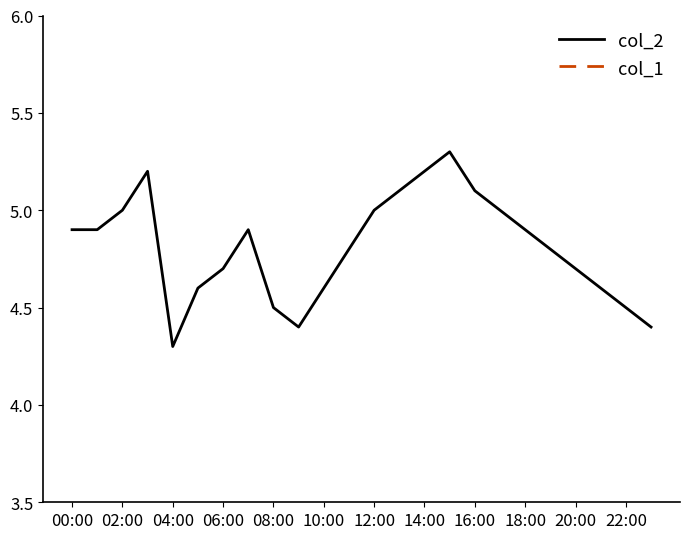

Reading left to right, list all the values displayed in this chart.

col_2: 4.9	4.9	5.0	5.2	4.3	4.6	4.7	4.9	4.5	4.4	4.6	4.8	5.0	5.1	5.2	5.3	5.1	5.0	4.9	4.8	4.7	4.6	4.5	4.4
col_1: 0.0	0.0	0.0	0.0	0.0	0.0	0.0	0.0	0.0	0.0	0.0	0.0	0.0	0.0	0.0	0.0	0.0	0.0	0.0	0.0	0.0	0.0	0.0	0.0